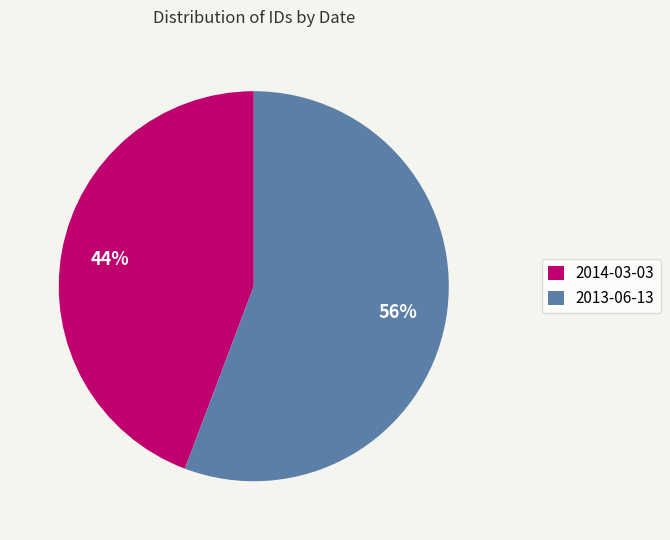

Approximately how many times larger is the value at 2013-06-13 compared to 2014-03-03?

1.3